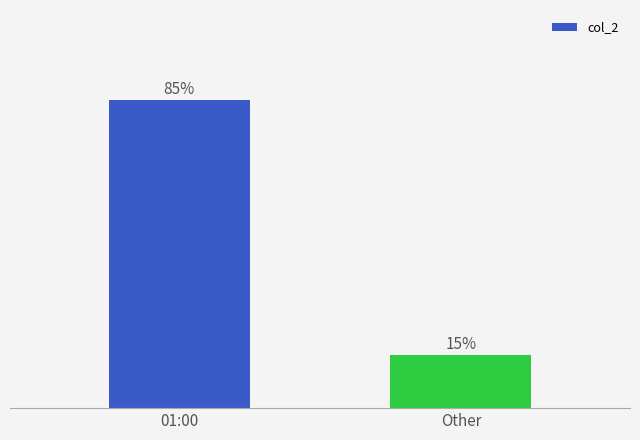

Between 01:00 and Other, which is larger?

01:00